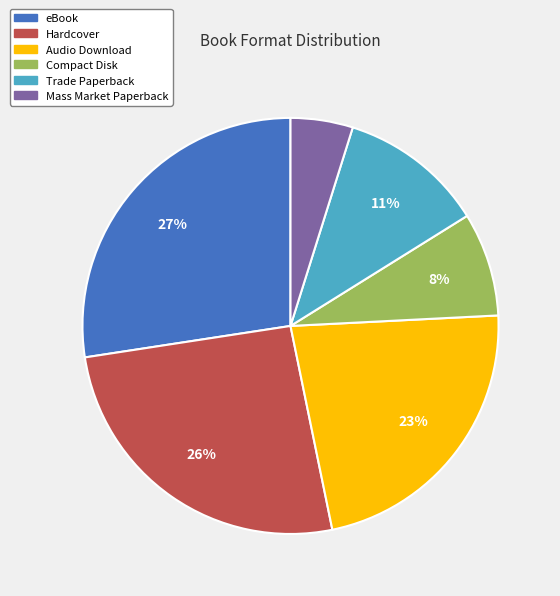

Is there a majority slice in this chart?

No